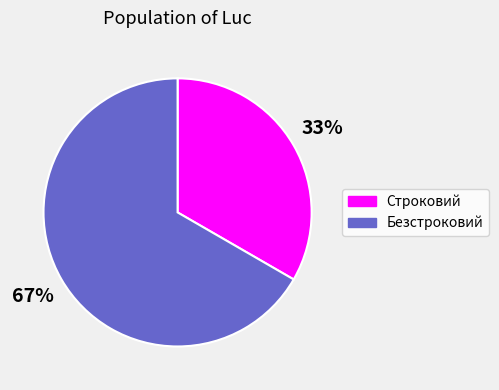

Is the sum of Безстроковий and Строковий greater than half?

Yes